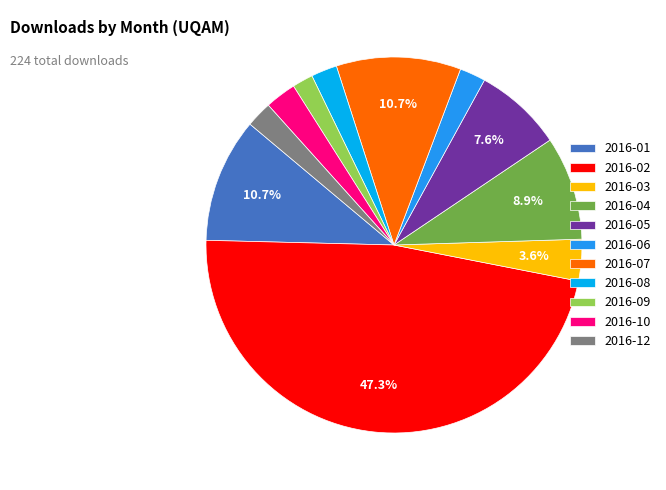

To the nearest percent, what portion does 2016-09 represent?

2%